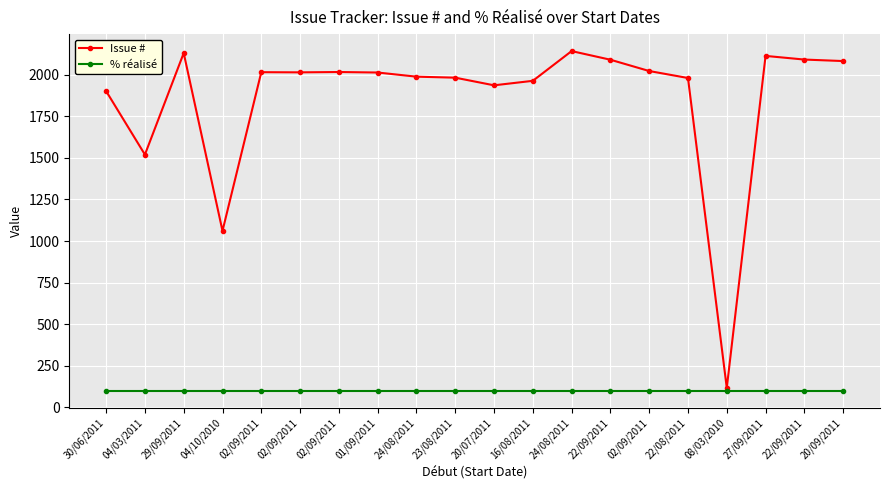

Which has a higher value, 02/09/2011 or 27/09/2011?

27/09/2011